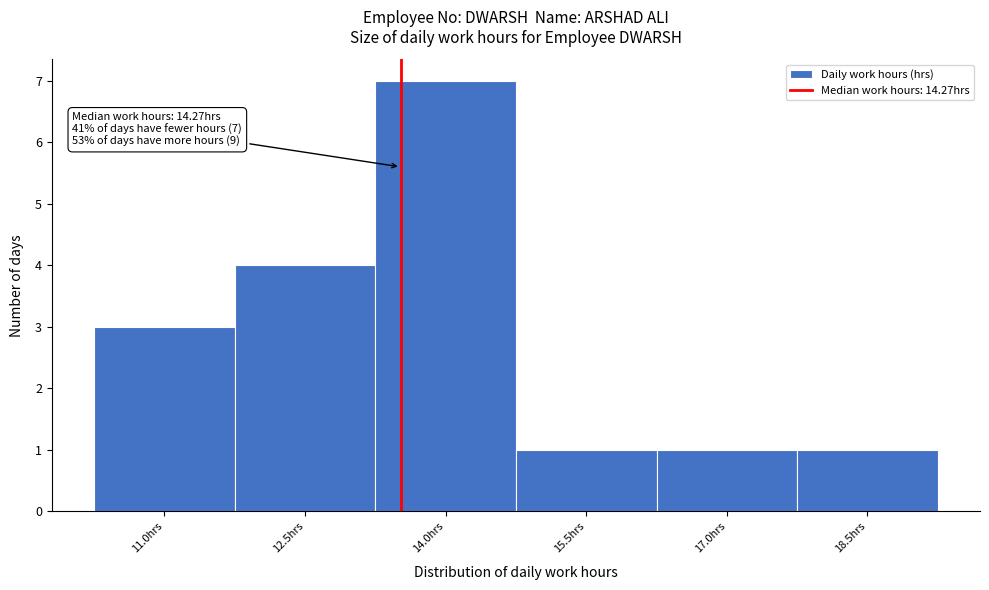

Reading right to left, transcribe all the data shown in this chart.

18.5hrs=1	17.0hrs=1	15.5hrs=1	14.0hrs=7	12.5hrs=4	11.0hrs=3